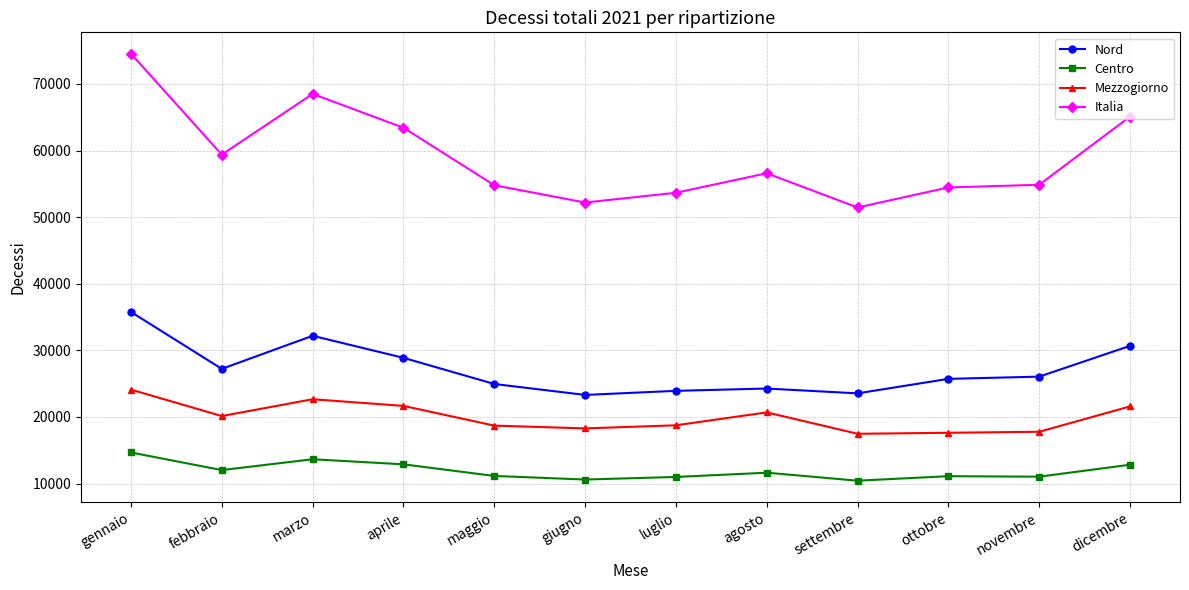

How many data points in Centro are less than 11633?

6